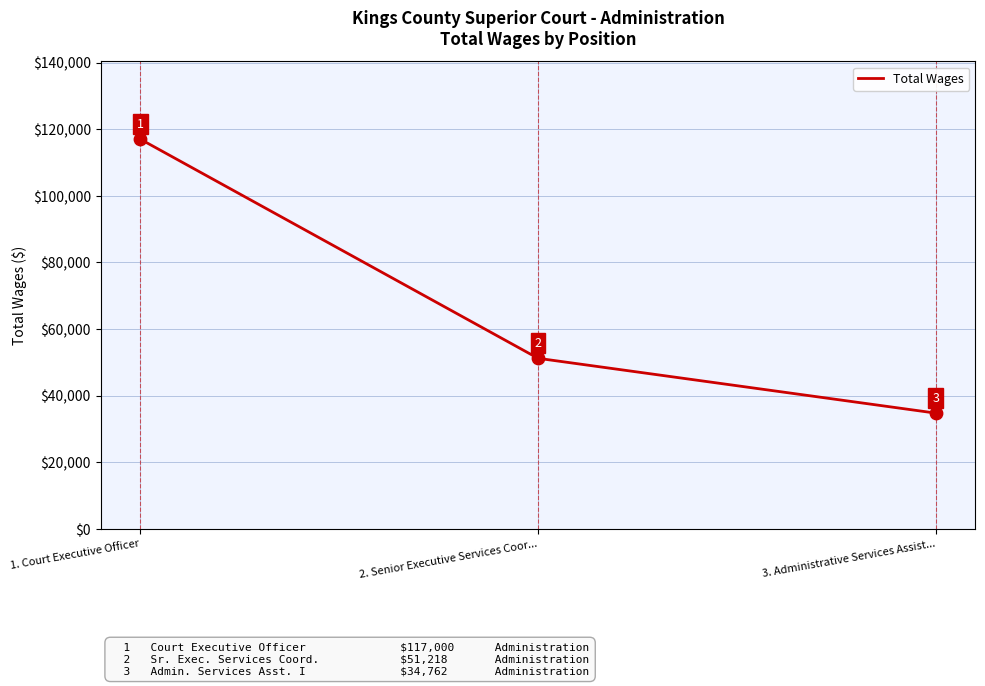

Approximately how many times larger is the value at 1. Court Executive Officer compared to 2. Senior Executive Services Coor...?

2.3